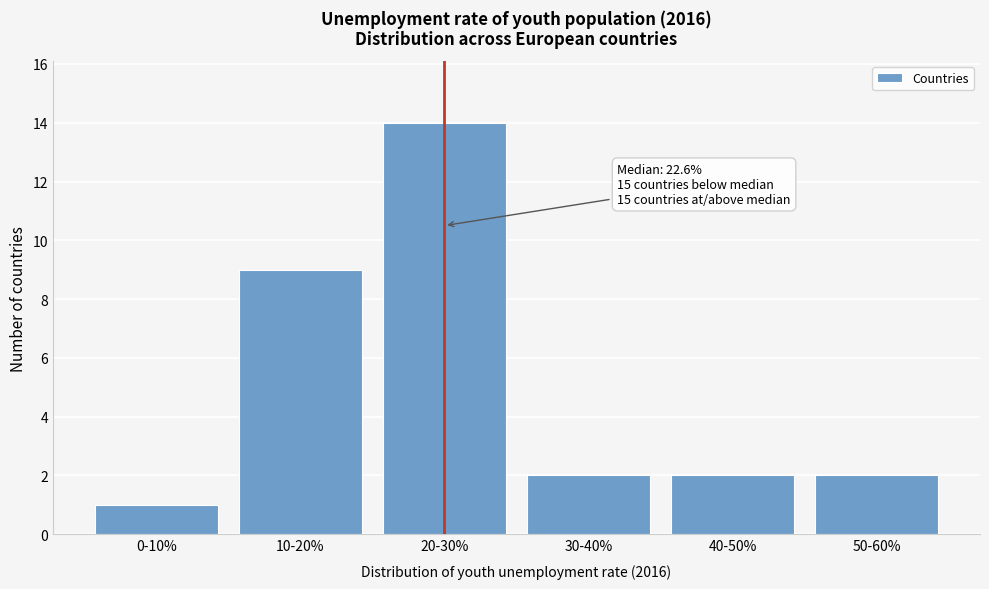

Reading right to left, extract all data points from this chart.

50-60%=2	40-50%=2	30-40%=2	20-30%=14	10-20%=9	0-10%=1